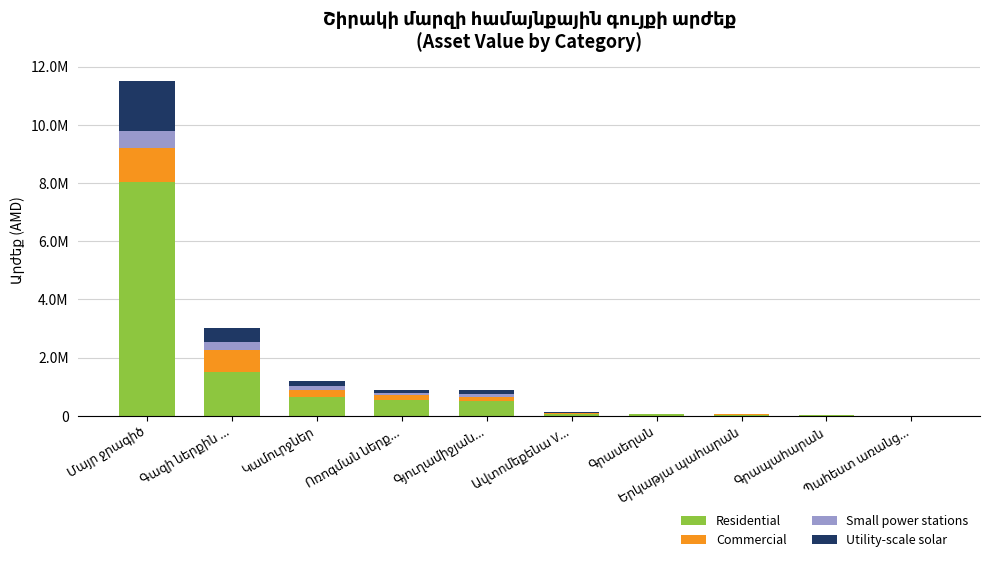

Where does the Utility-scale solar series first go above 108000?

Մայր ջրագիծ